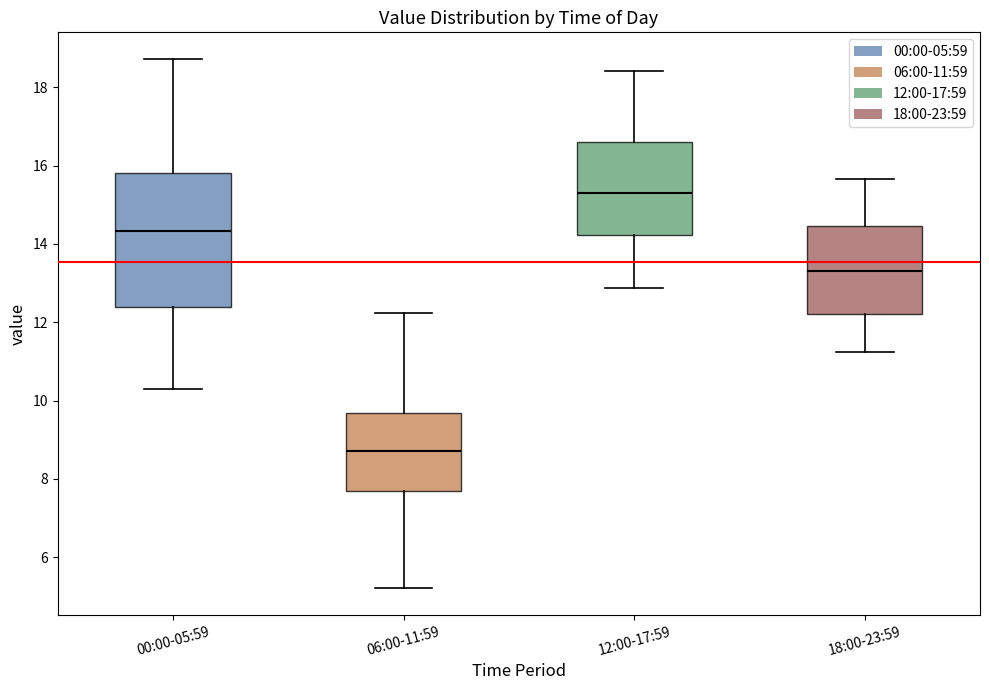

Which box's median line is the lowest?

06:00-11:59